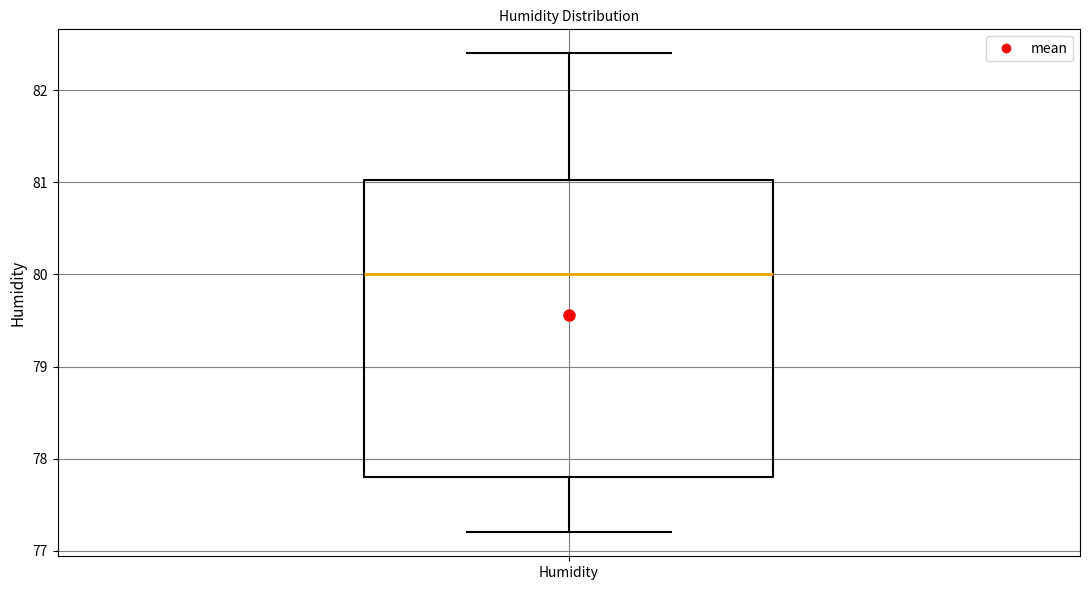

Read this box plot against the y-axis: the position of the median line, the range covered by the box, and the ends of both whiskers. The values are not printed on the chart, so give them approximately, as read against the axis.

median 80.0, box 77.8 to 81.0, whiskers 77.2 to 82.4